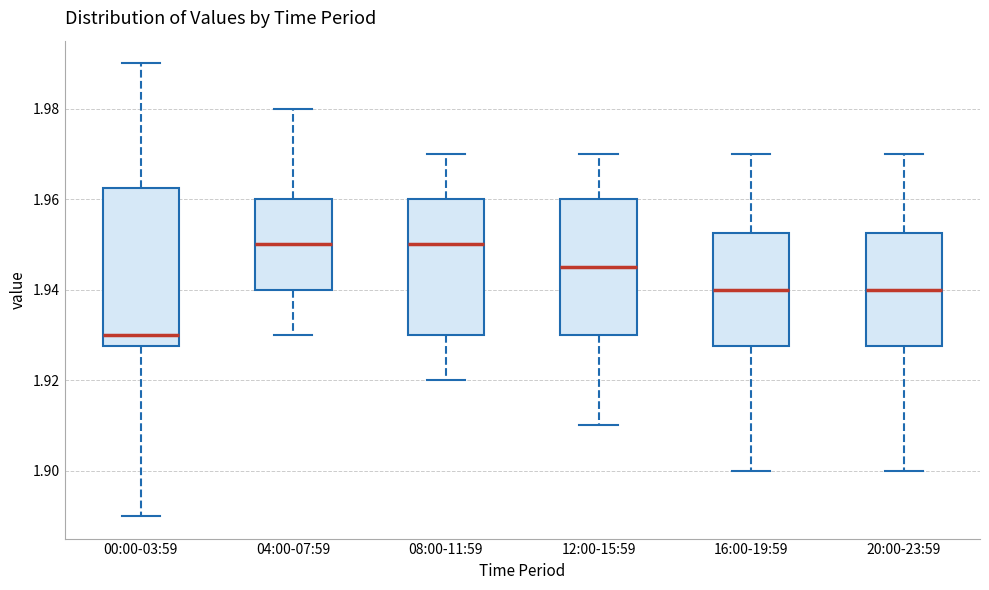

Which box is the tallest, from its lower edge to its upper edge?

00:00-03:59